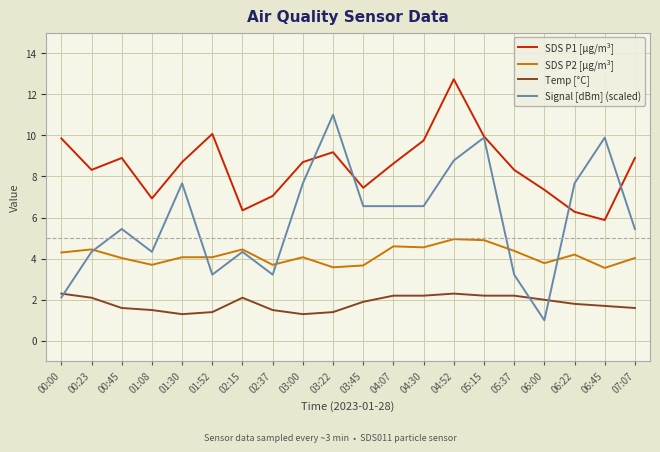

What is the spread (max minus min) of values at 06:45?

8.2